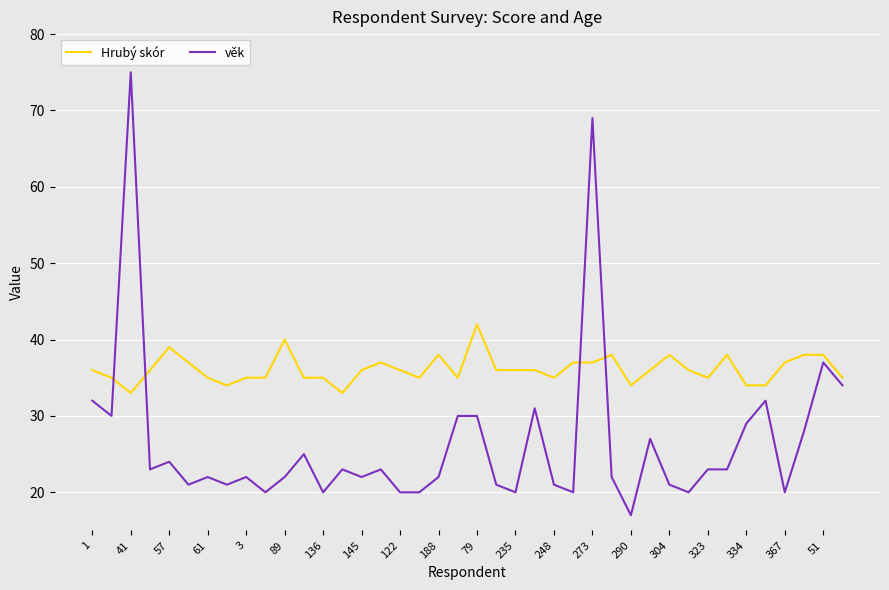

Rank the series by their maximum value, from lowest to highest.

Hrubý skór, věk